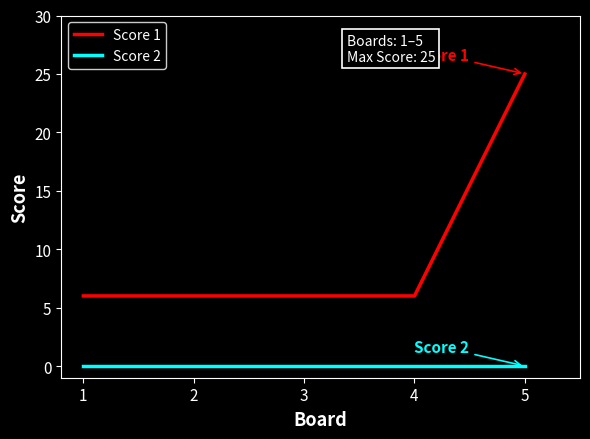

Is the value of Score 1 at 1 greater than the value of Score 2 at 1?

Yes